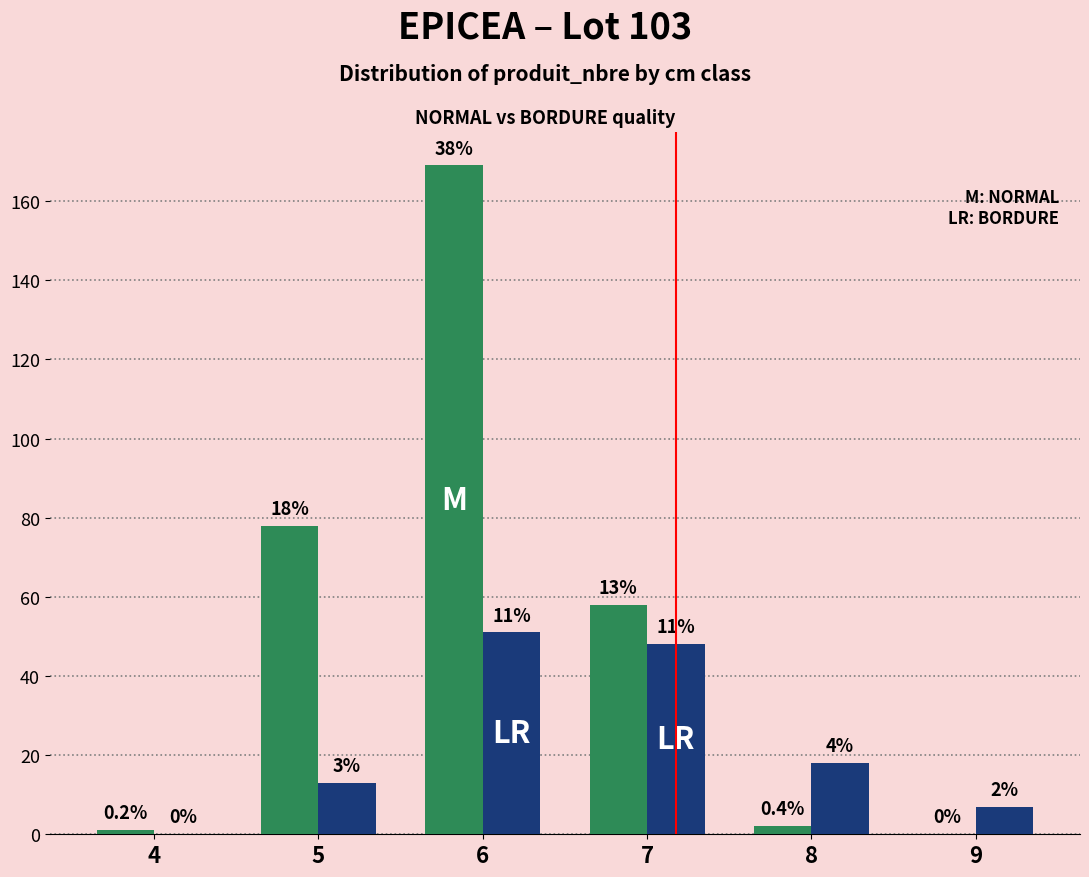

Reading left to right, transcribe all the data shown in this chart.

produit_nbre_NORMAL: 1	78	169	58	2	0
produit_nbre_BORDURE: 0	13	51	48	18	7